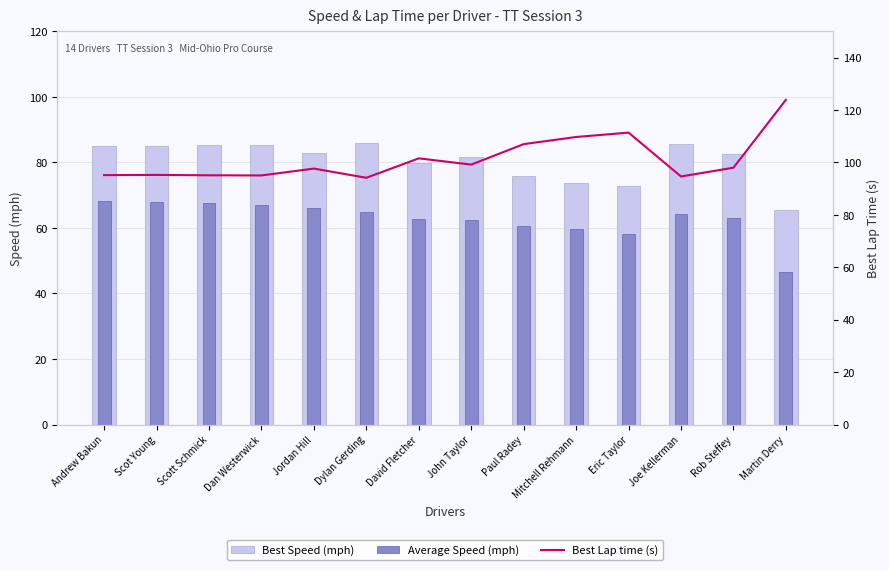

Does the chart contain any negative values?

No